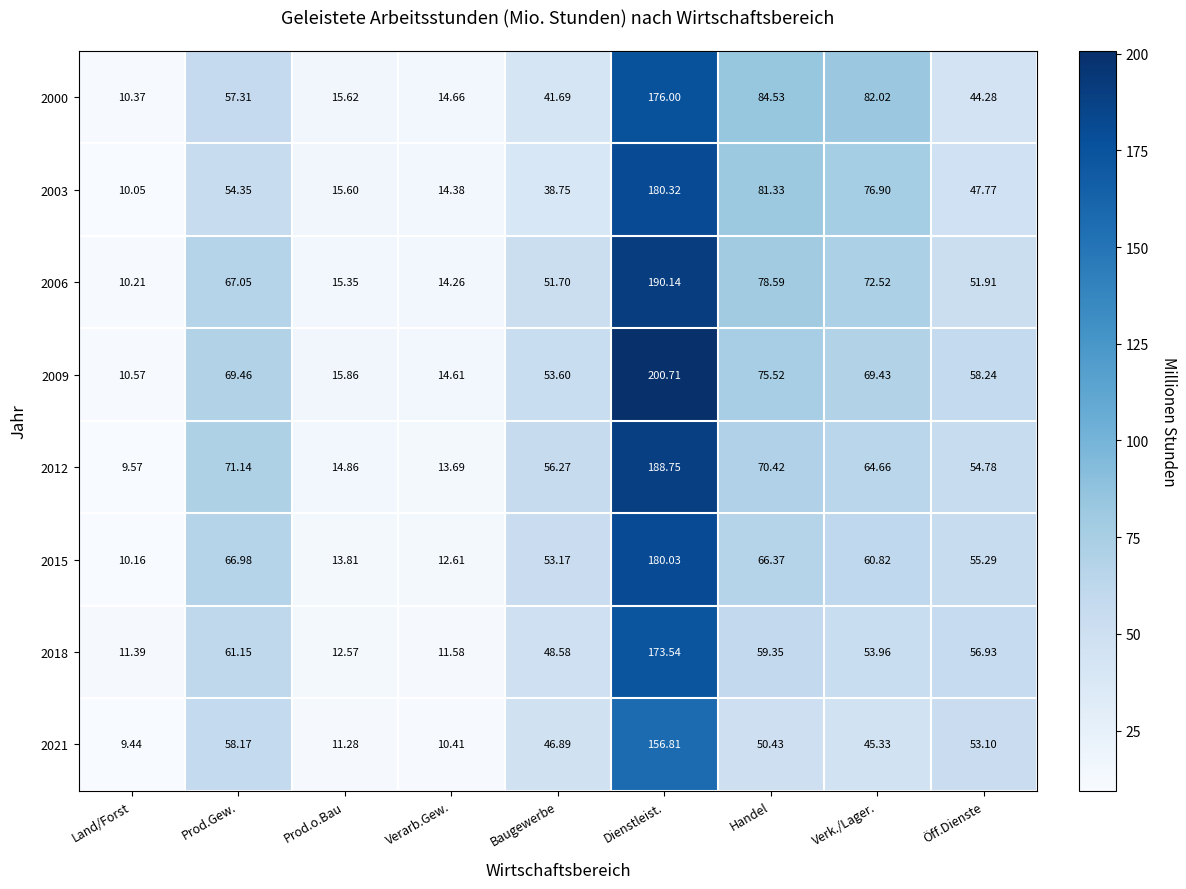

How many data points does each series have?

9